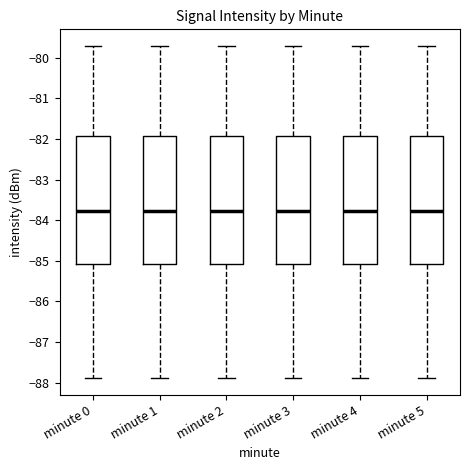

Where is the upper edge of the box for minute 4 on the y-axis? The values are not printed on the chart, so give them approximately, as read against the axis.

-81.9